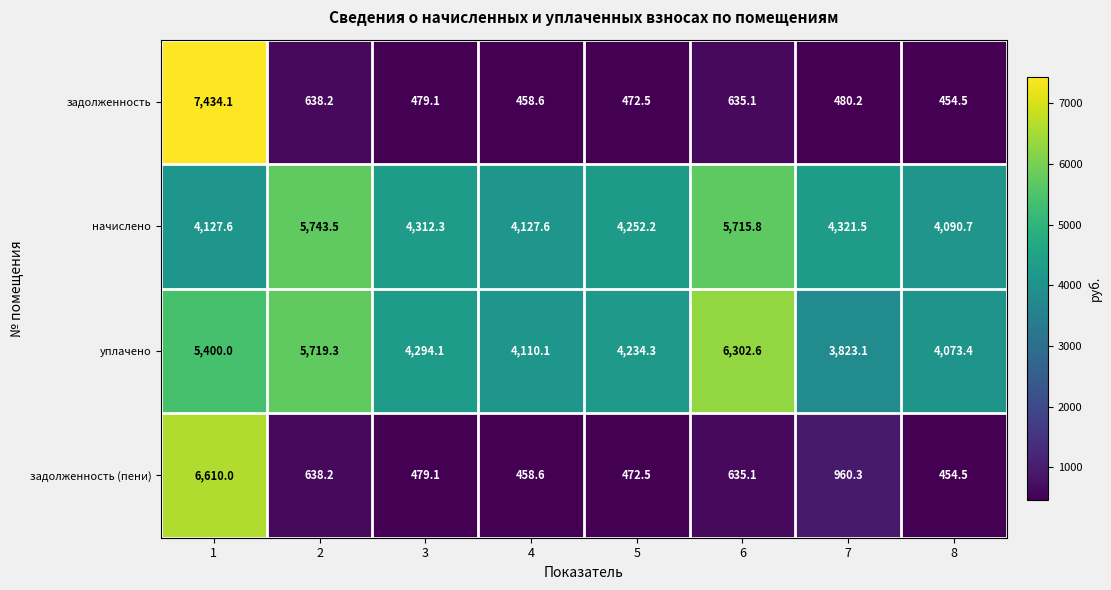

True or false: задолженность (пени) has a value of 960.3 at 7.

True